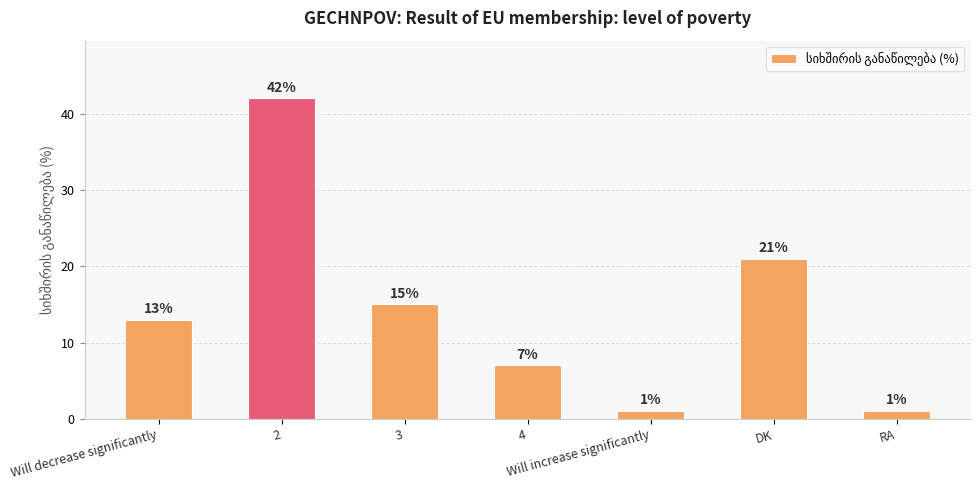

Reading left to right, list all the values displayed in this chart.

Will decrease significantly=13	2=42	3=15	4=7	Will increase significantly=1	DK=21	RA=1